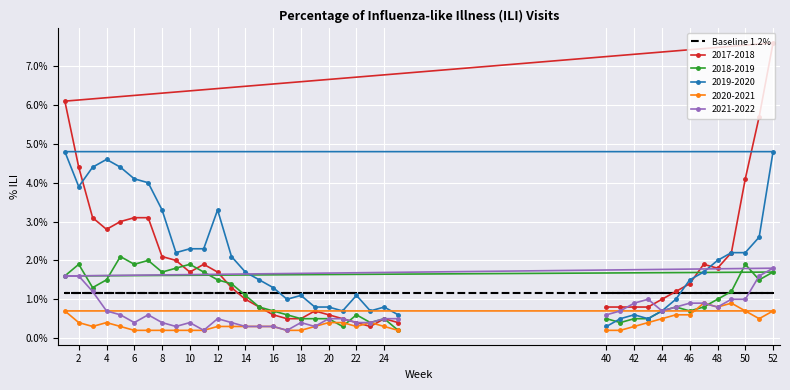

What is the spread (max minus min) of values at 40?

0.6